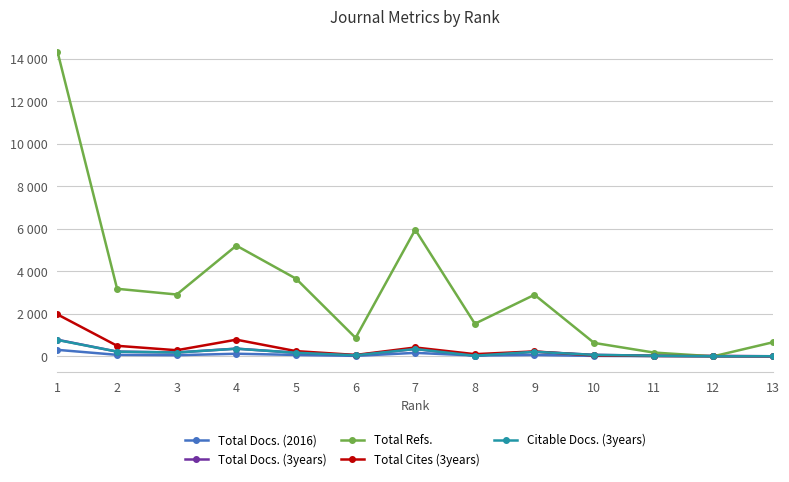

What are all the series names shown in the legend?

Total Docs. (2016), Total Docs. (3years), Total Refs., Total Cites (3years), Citable Docs. (3years)